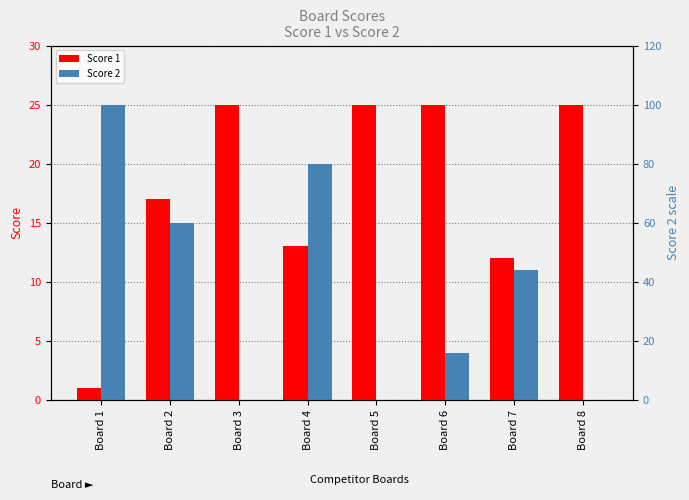

At how many categories does at least one series exceed 12?

7